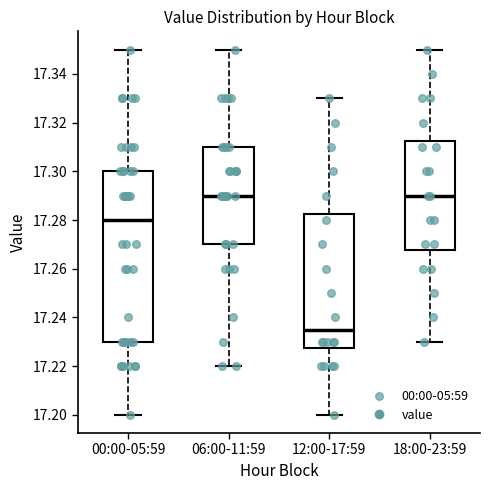

Which box has the lowest median line?

12:00-17:59